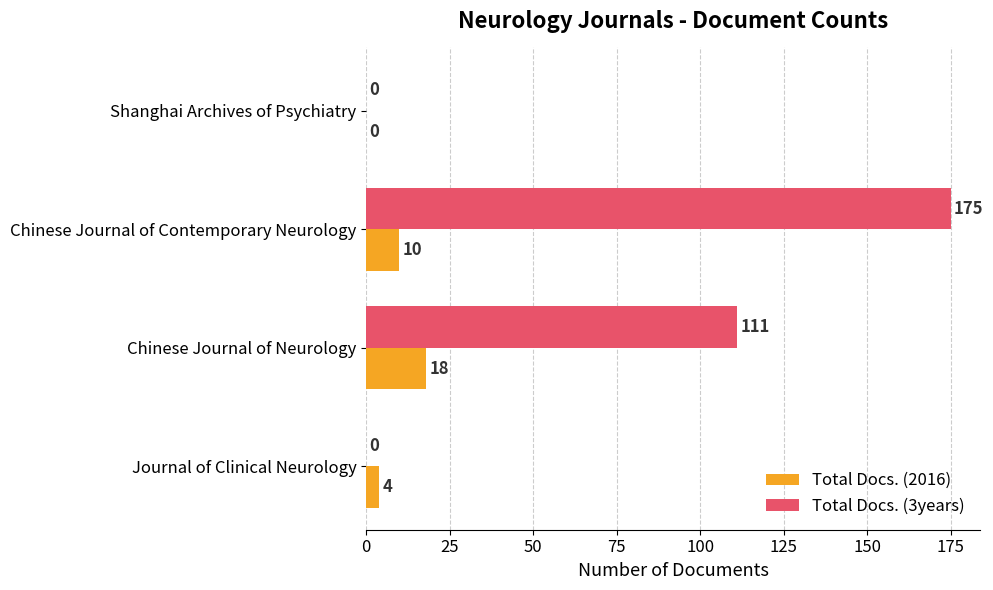

What are all the series names shown in the legend?

Total Docs. (2016), Total Docs. (3years)